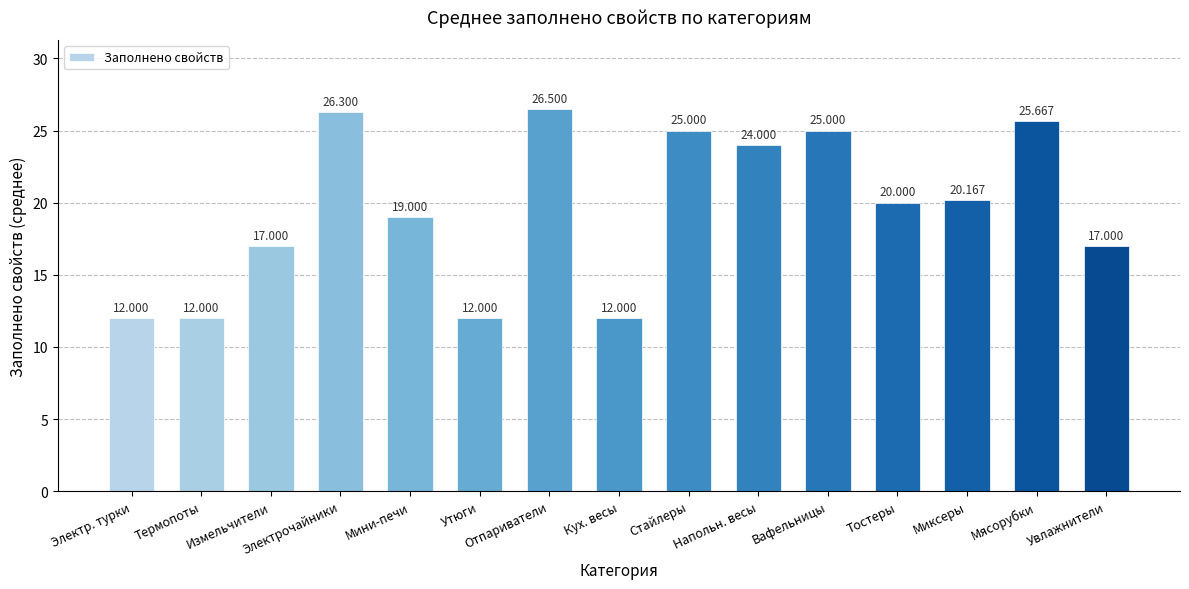

How many bars are there in total?

15